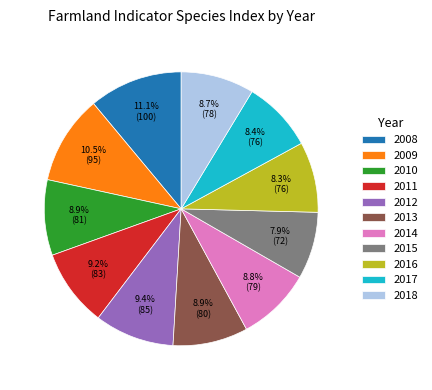

Is 2010 the majority of the pie?

No